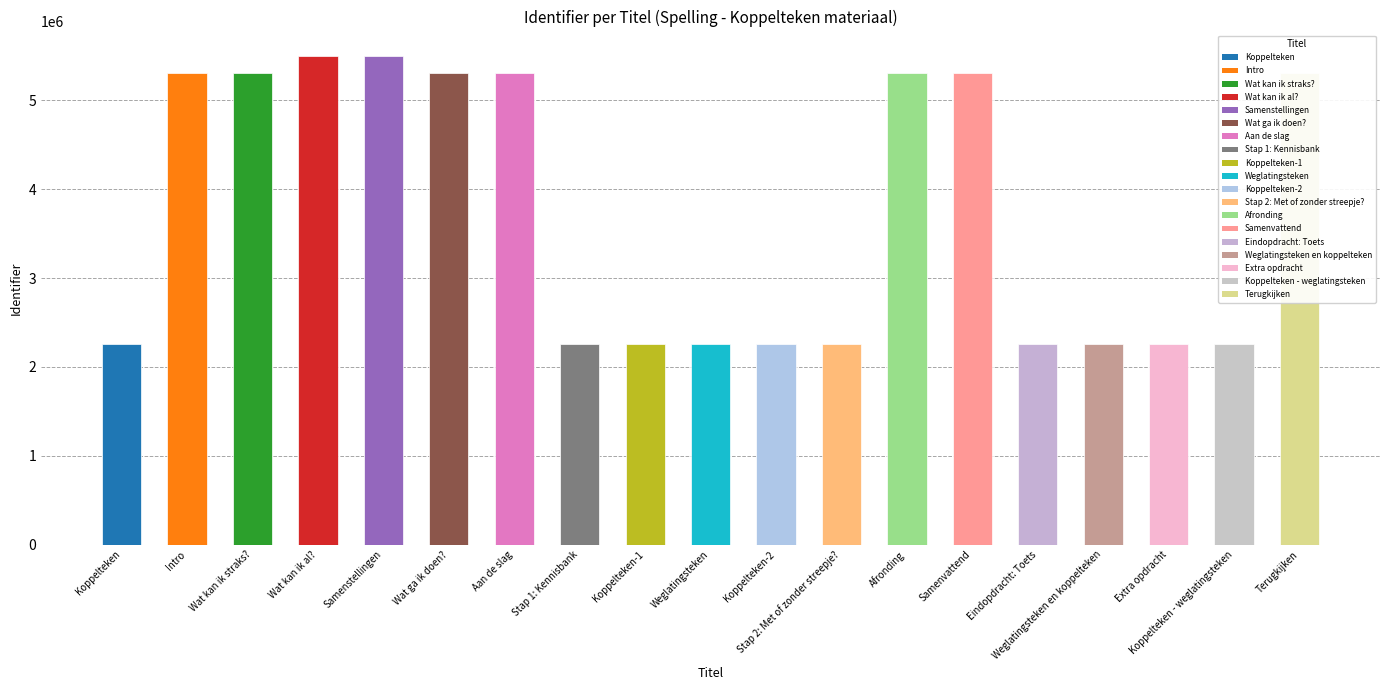

The value at Koppelteken is 2260424. True or false?

True